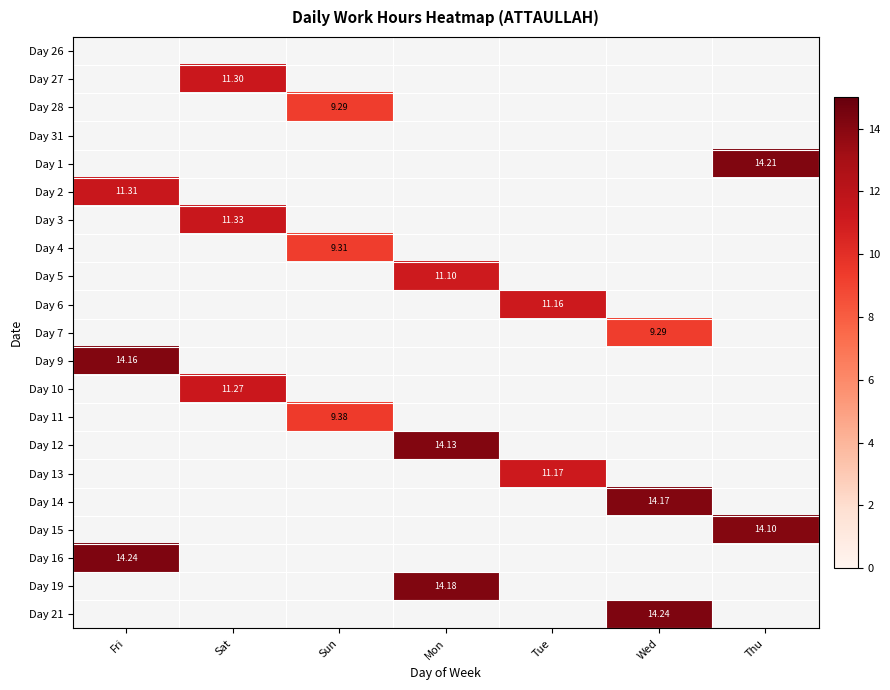

At which label does Day 3 reach its minimum?

Fri